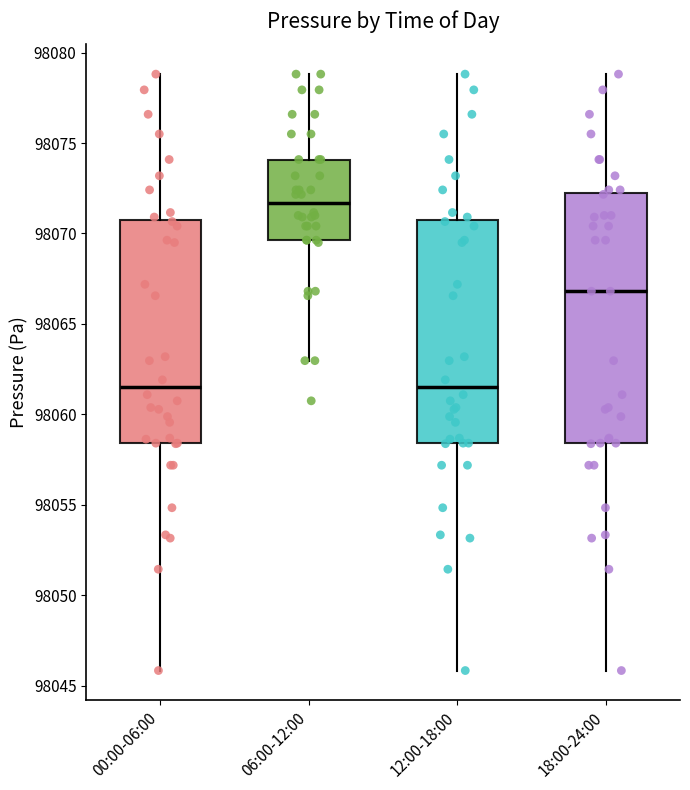

Which box has the highest median line?

06:00-12:00